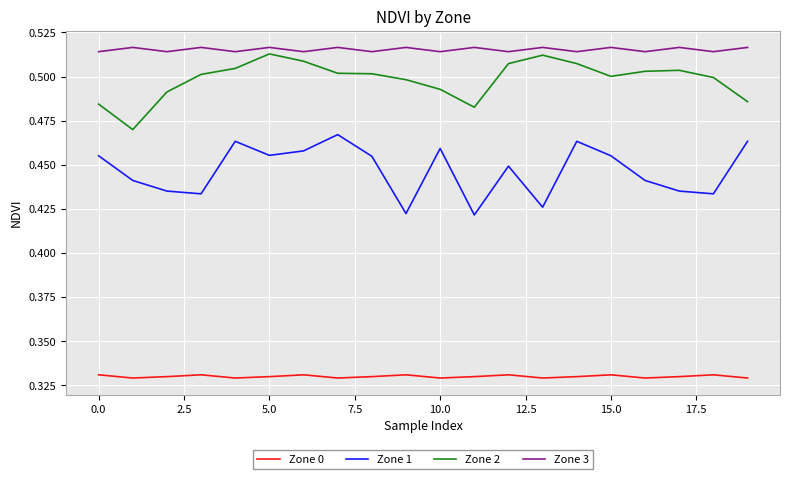

True or false: Zone 0 and Zone 1 intersect in this chart.

False